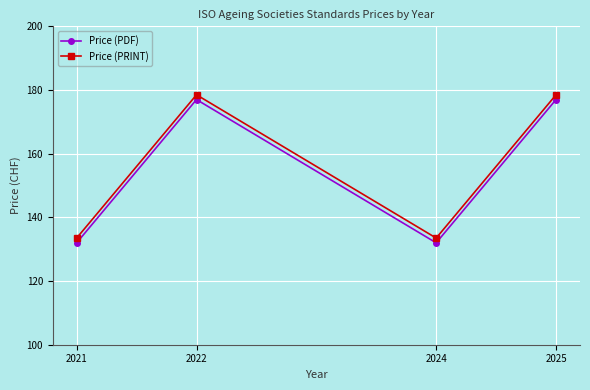

Between 2022 and 2025, which series saw the biggest shift?

Price (PDF)